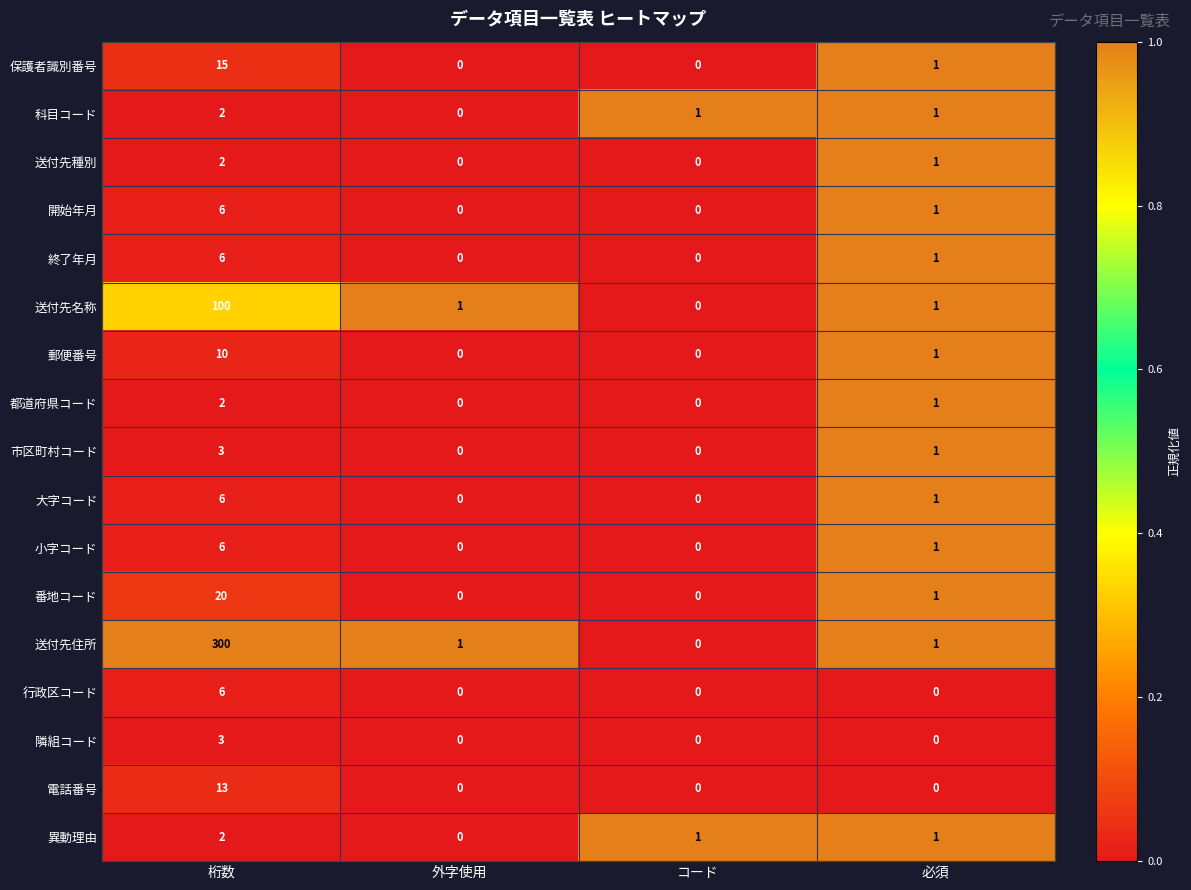

What is the sum of the 異動理由 values at 桁数 and 必須?

3